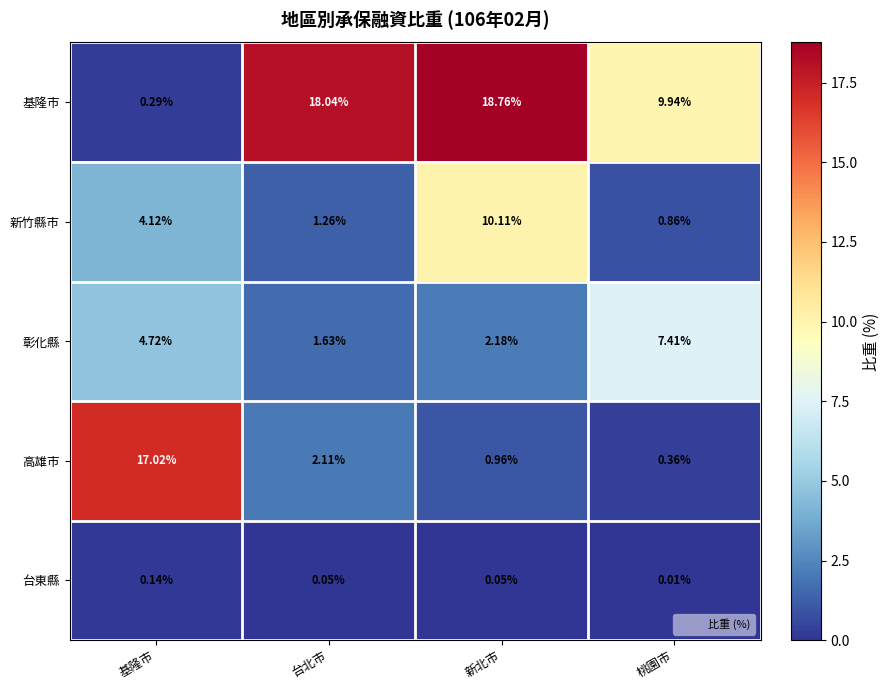

Which label corresponds to the smallest value in the chart?

桃園市